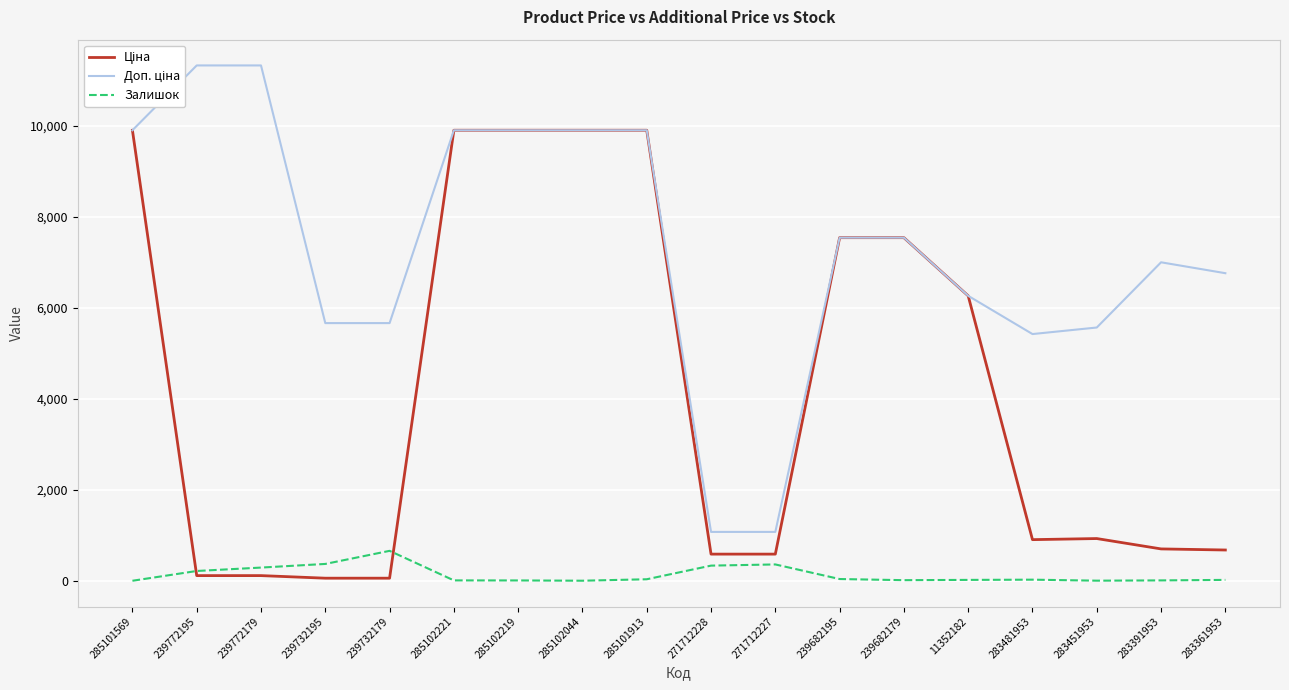

Which category has the highest value in the Залишок series?

239732179